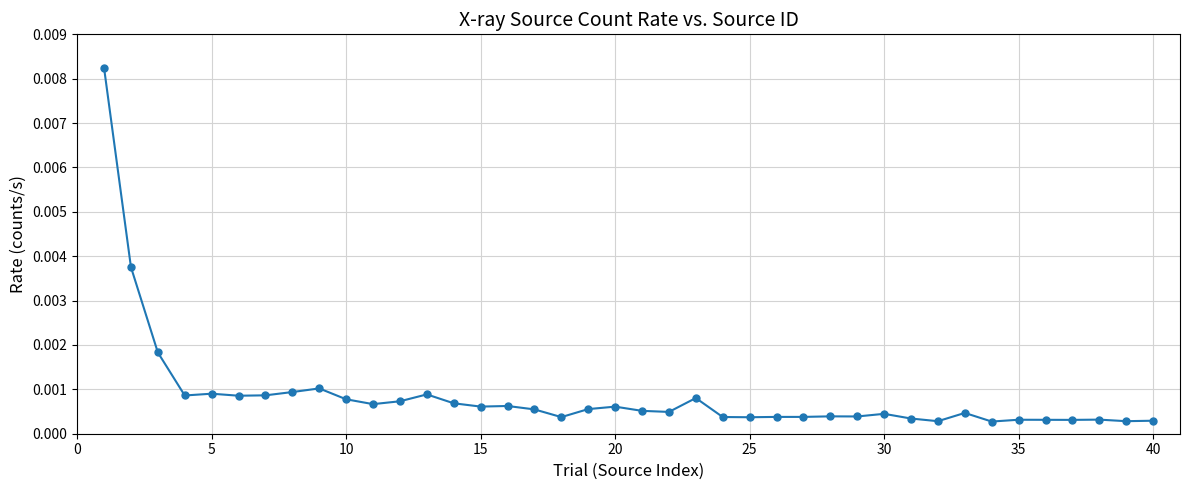

True or false: there are more than 2 points higher than both neighbors.

True